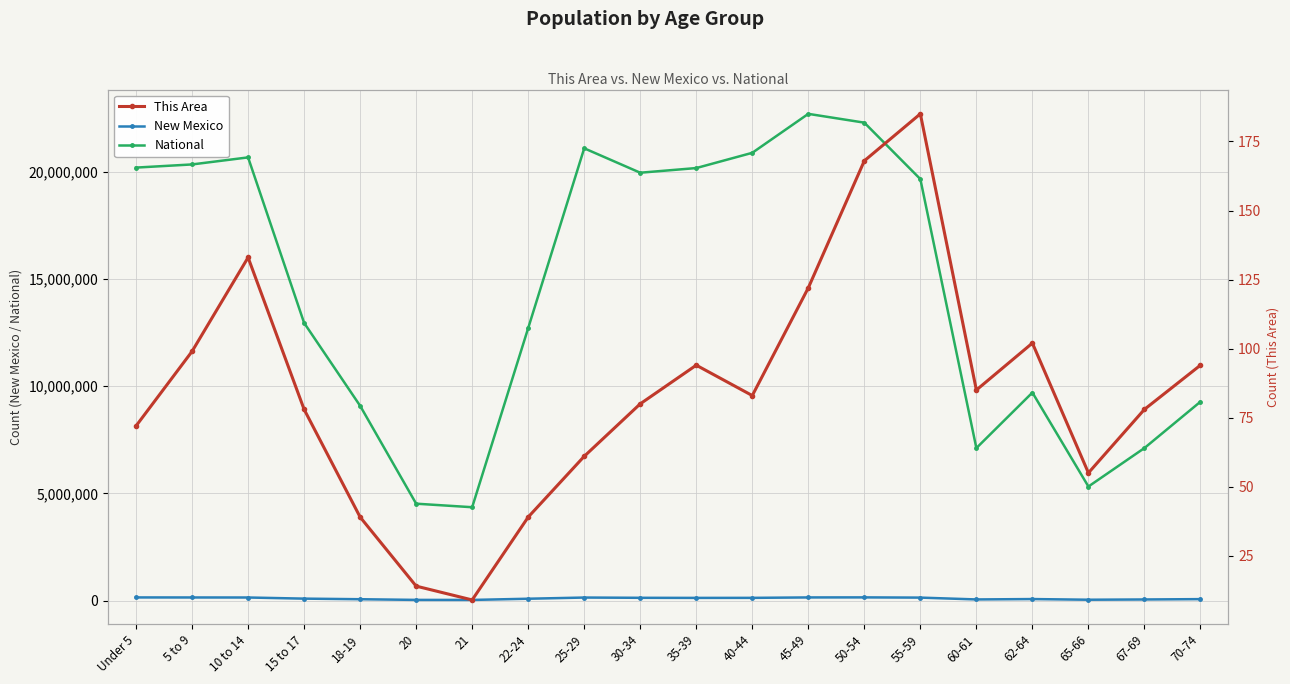

True or false: New Mexico and National cross at least once.

False